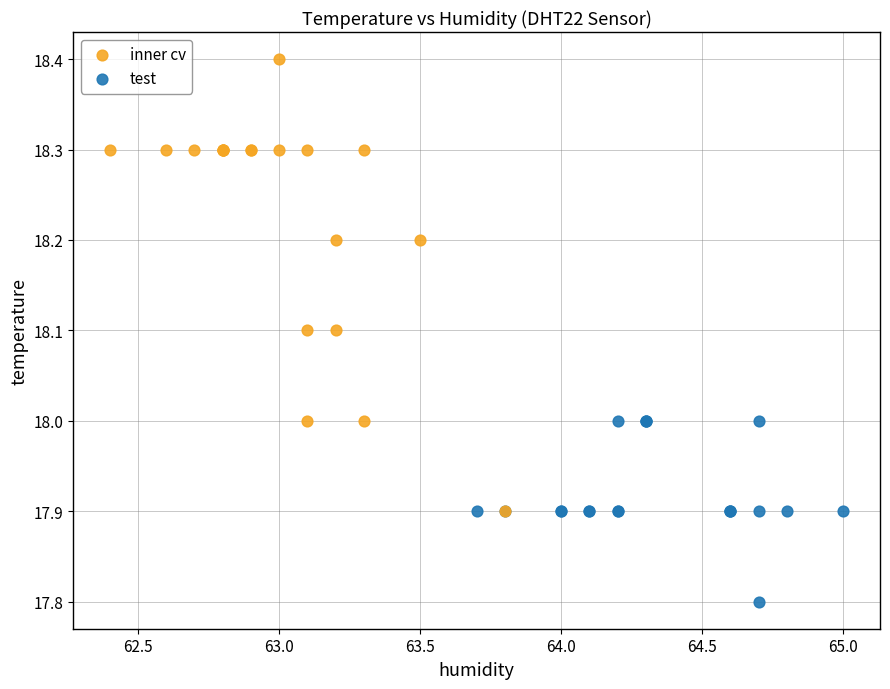

Which series contains the highest Y value?

inner cv